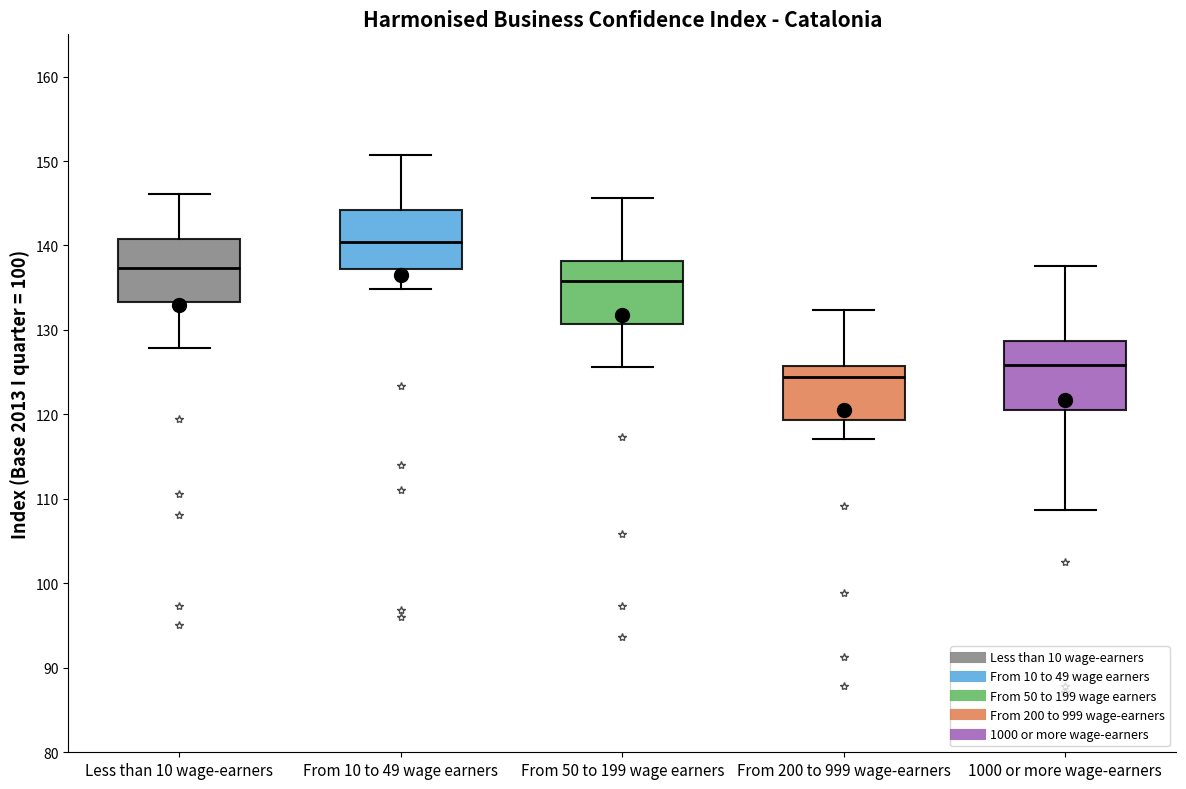

Reading left to right, read every box against the y-axis: the position of its median line, the range the box covers, and the ends of its whiskers. The values are not printed on the chart, so give them approximately, as read against the axis.

Less than 10 wage-earners: median 137, box 133 to 141, whiskers 128 to 146
From 10 to 49 wage earners: median 140, box 137 to 144, whiskers 135 to 151
From 50 to 199 wage earners: median 136, box 131 to 138, whiskers 126 to 146
From 200 to 999 wage-earners: median 124, box 119 to 126, whiskers 117 to 132
1000 or more wage-earners: median 126, box 121 to 129, whiskers 109 to 138